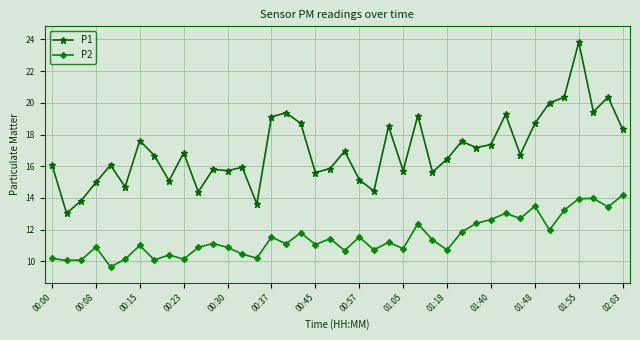

What is the sum of all P1 values?

680.2